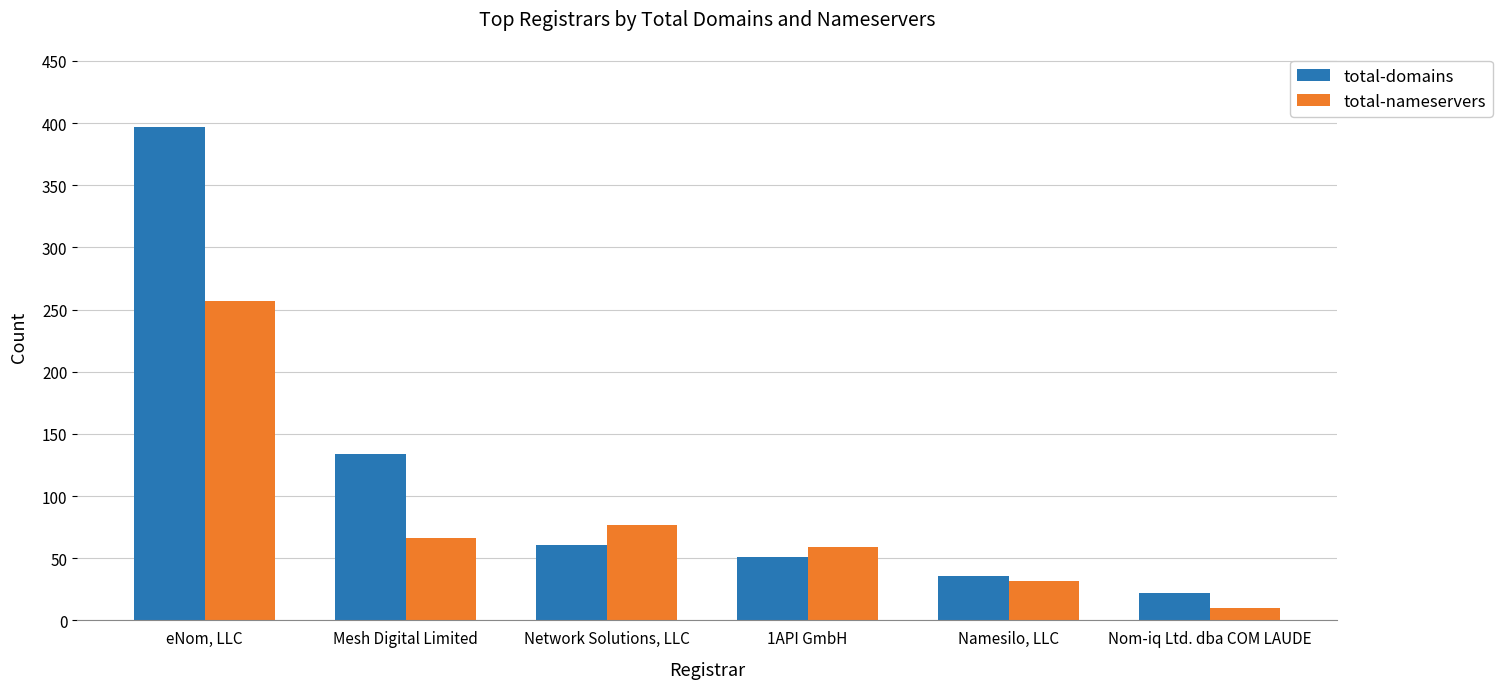

How many series are shown in this chart?

2